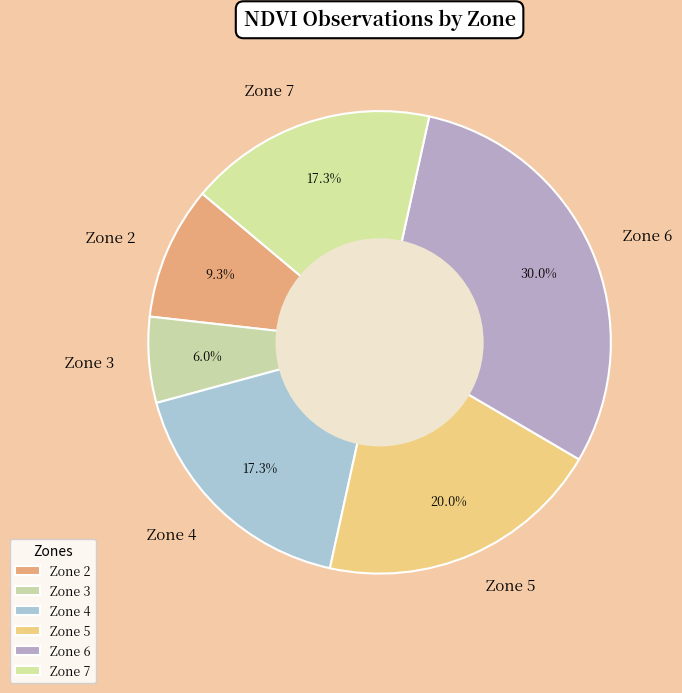

Which has a higher value, Zone 6 or Zone 4?

Zone 6